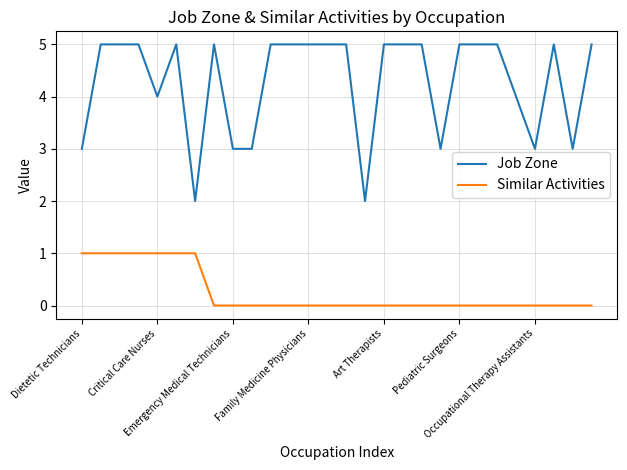

What is the sum of all Similar Activities values?

7